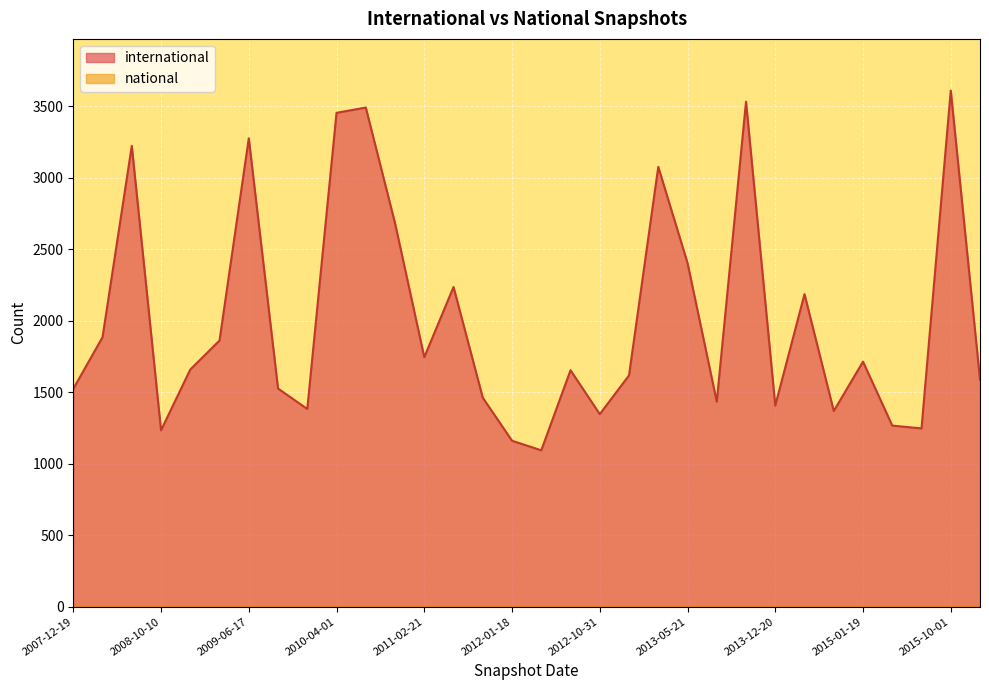

At which label does the data first exceed 1659?

2008-04-01